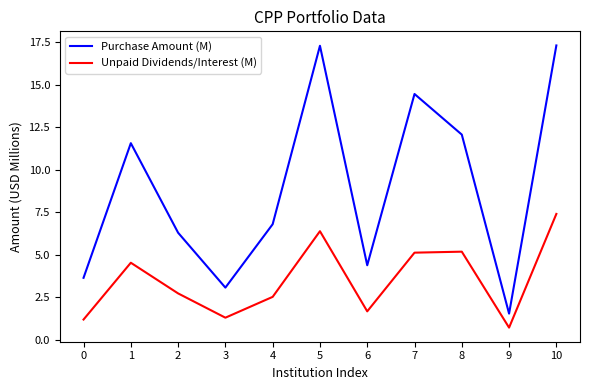

Which series has the largest range (max minus min)?

Purchase Amount (M)